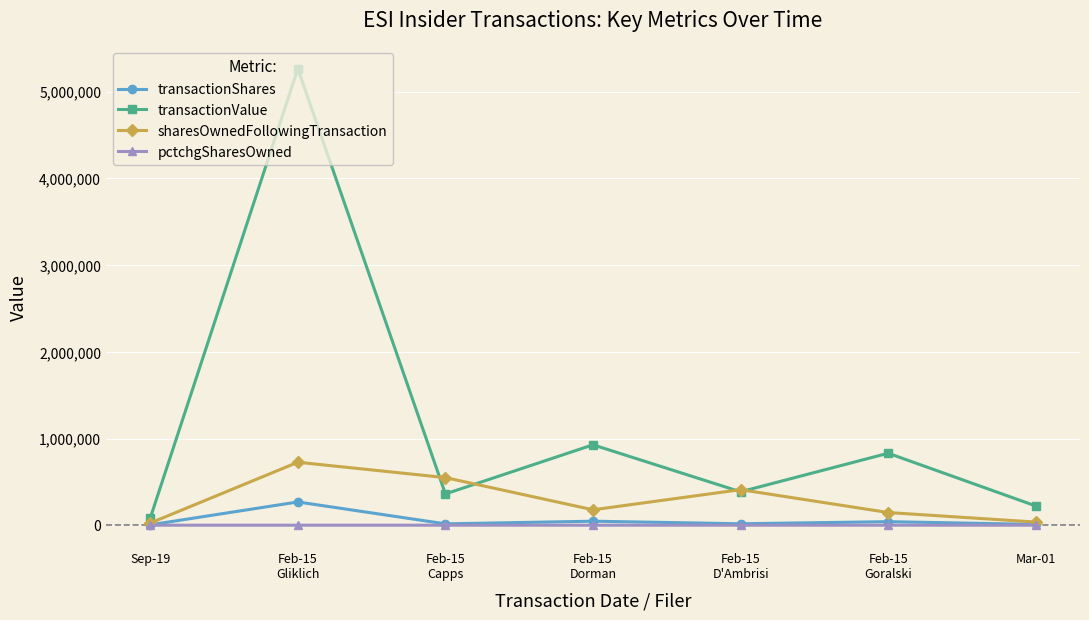

List the series in order of their peak value, lowest first.

pctchgSharesOwned, transactionShares, sharesOwnedFollowingTransaction, transactionValue